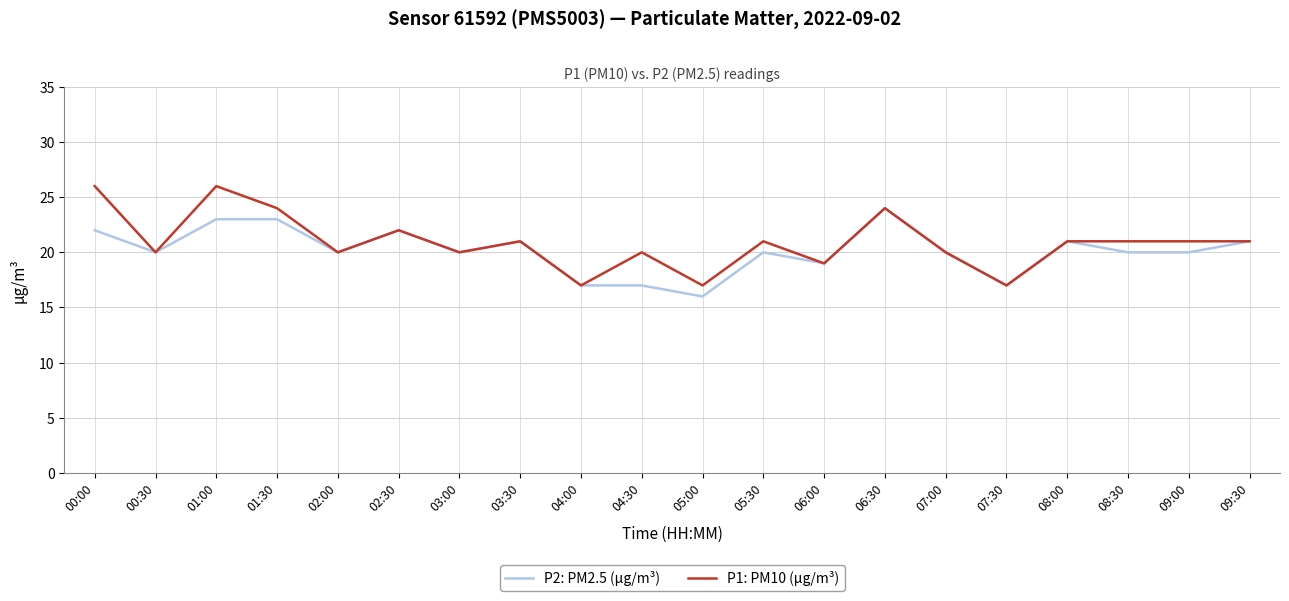

How many lines are shown in the chart?

2